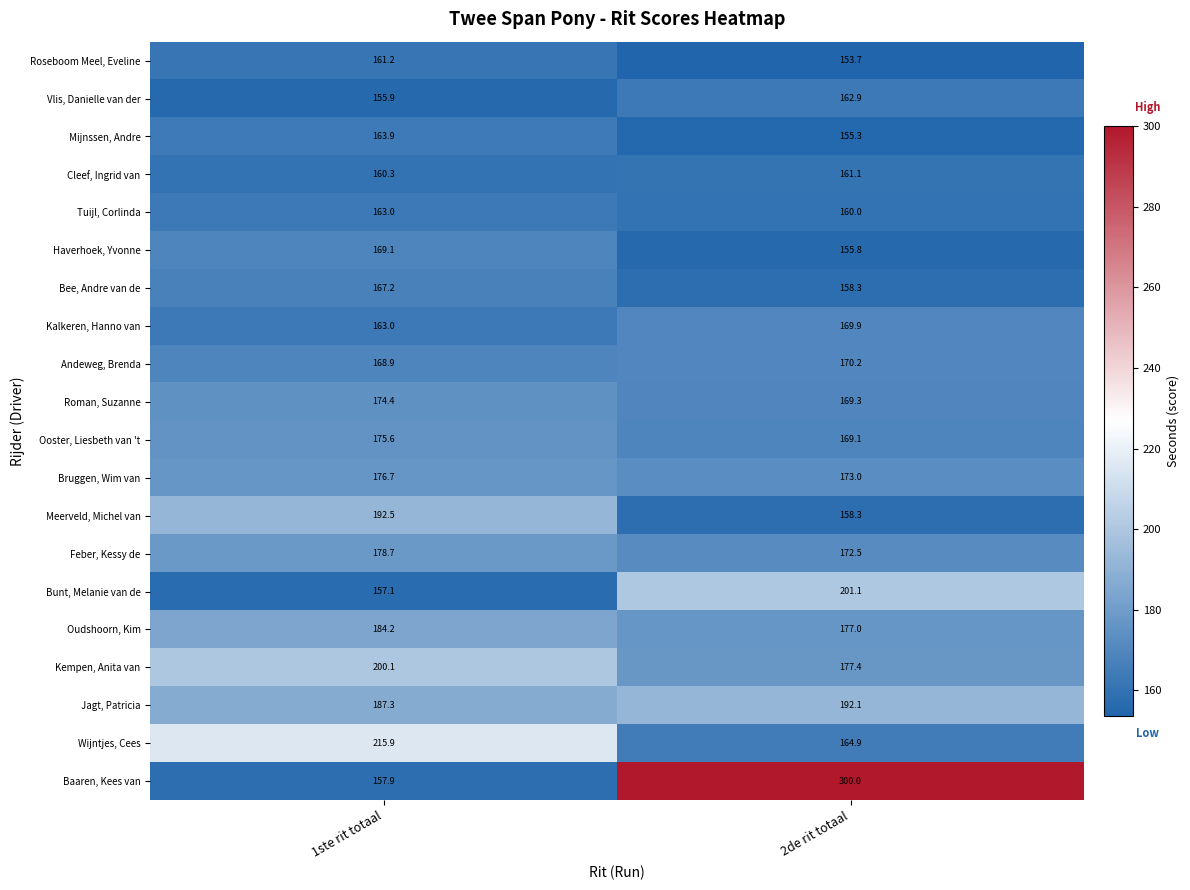

How many distinct data groups are displayed?

20